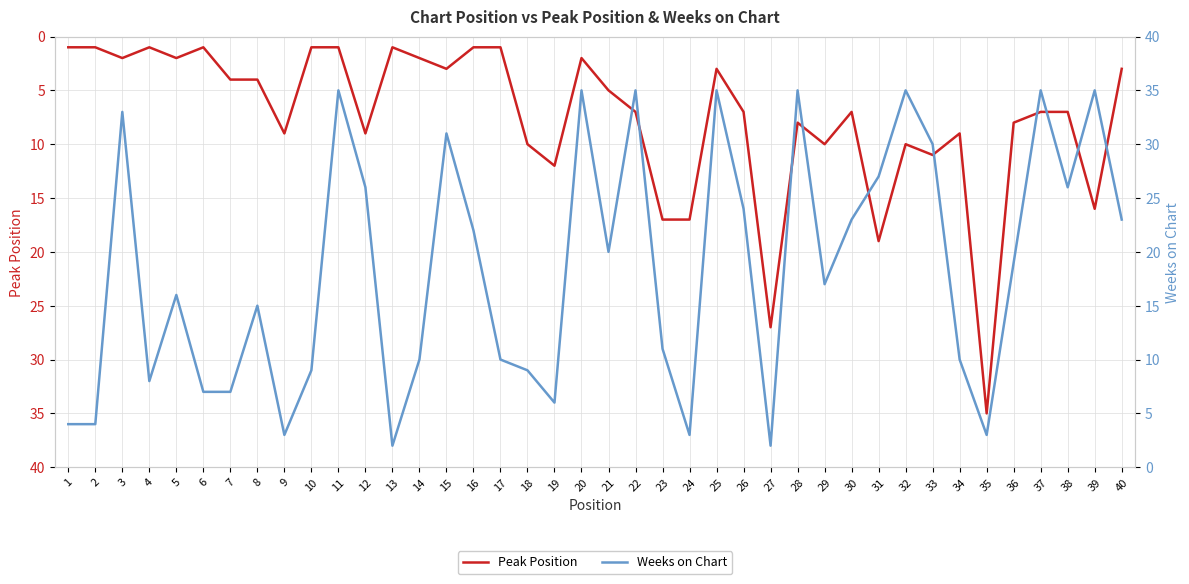

Reading left to right, what are all the values shown in this chart?

Peak Position: 1	1	2	1	2	1	4	4	9	1	1	9	1	2	3	1	1	10	12	2	5	7	17	17	3	7	27	8	10	7	19	10	11	9	35	8	7	7	16	3
Weeks on Chart: 4	4	33	8	16	7	7	15	3	9	35	26	2	10	31	22	10	9	6	35	20	35	11	3	35	24	2	35	17	23	27	35	30	10	3	19	35	26	35	23